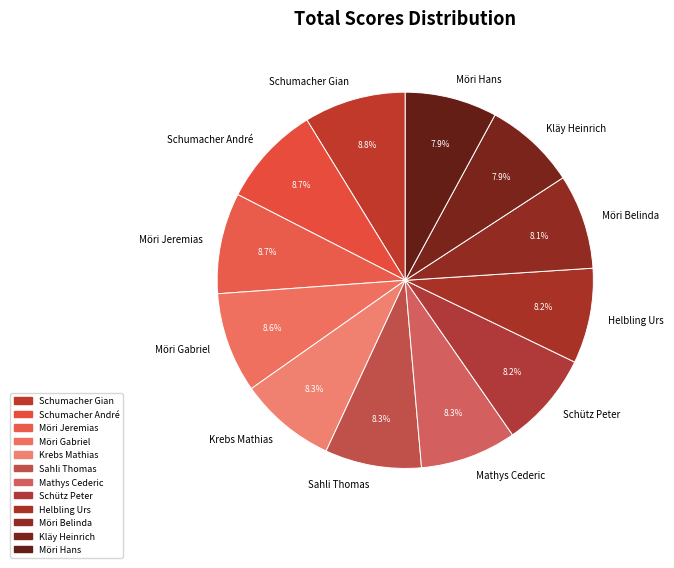

What is the ratio of the value at Krebs Mathias to the value at Möri Hans?

1.1